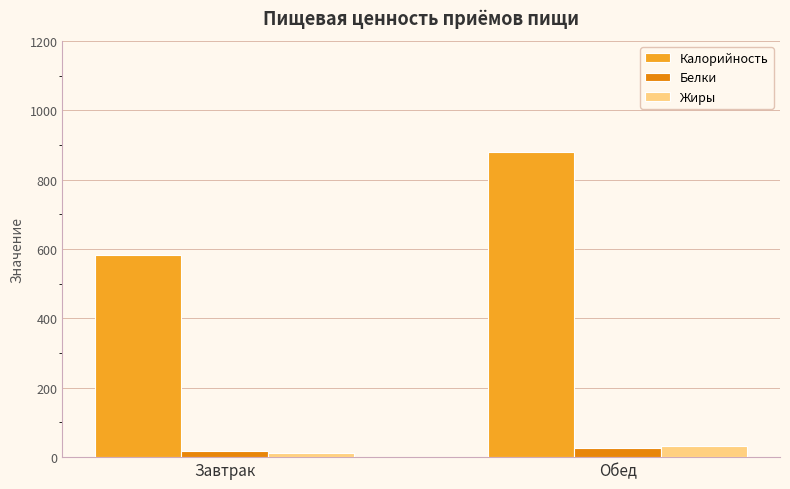

What is the lowest value of the Жиры series?

12.2